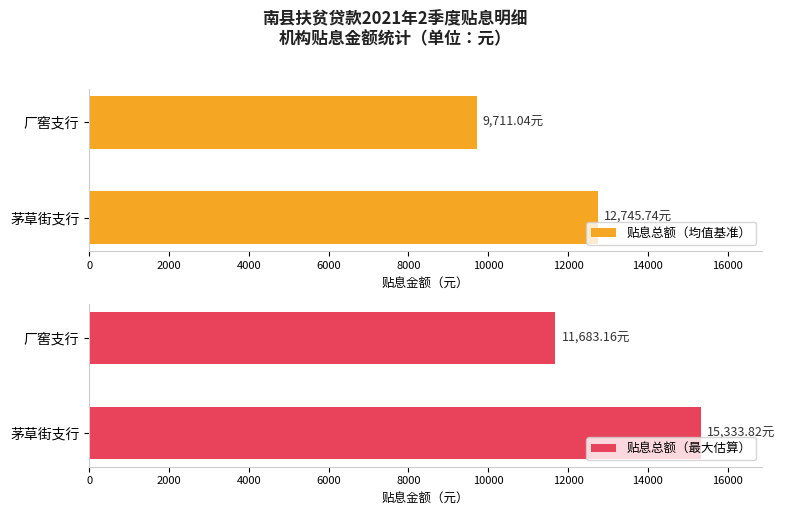

How many groups of bars are there?

2